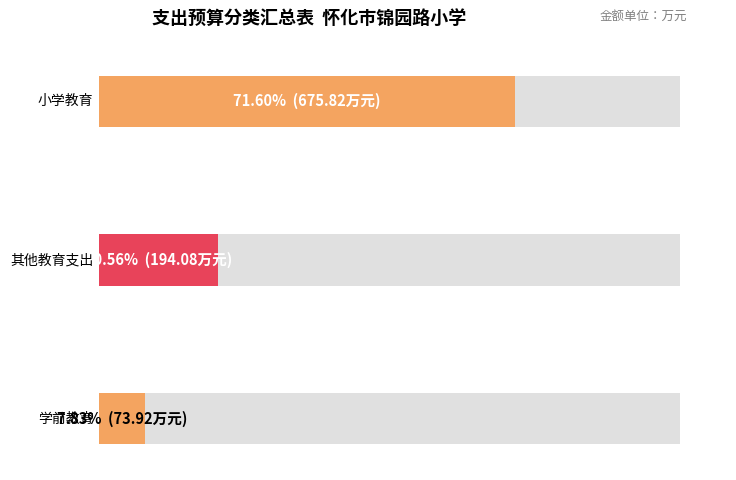

List the labels in order of value, smallest first.

学前教育, 其他教育支出, 小学教育